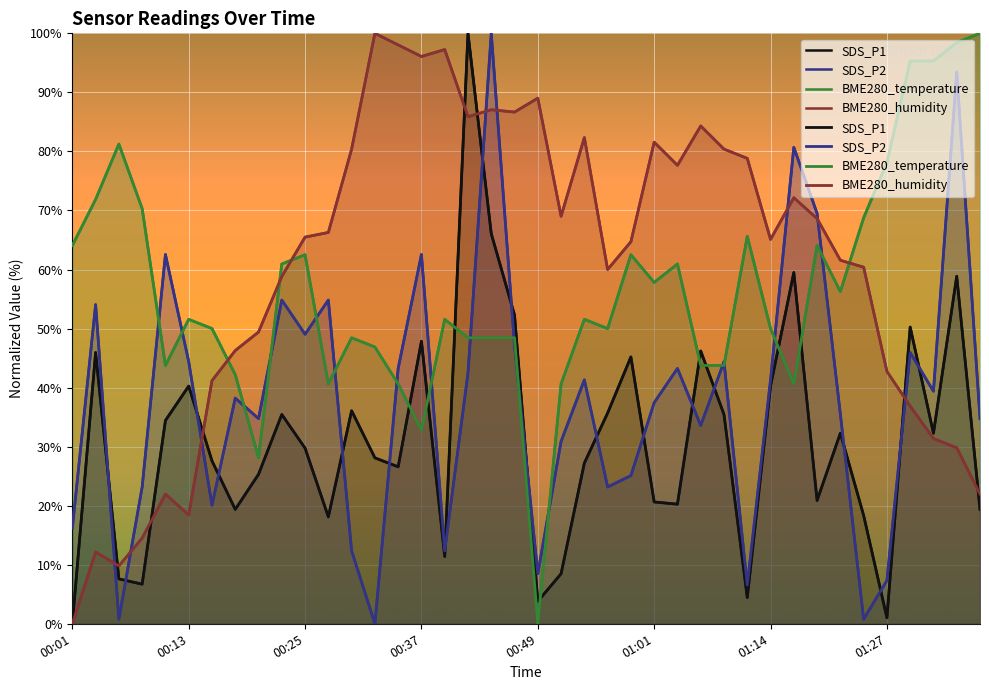

Which category has the lowest value in the BME280_humidity series?

00:01